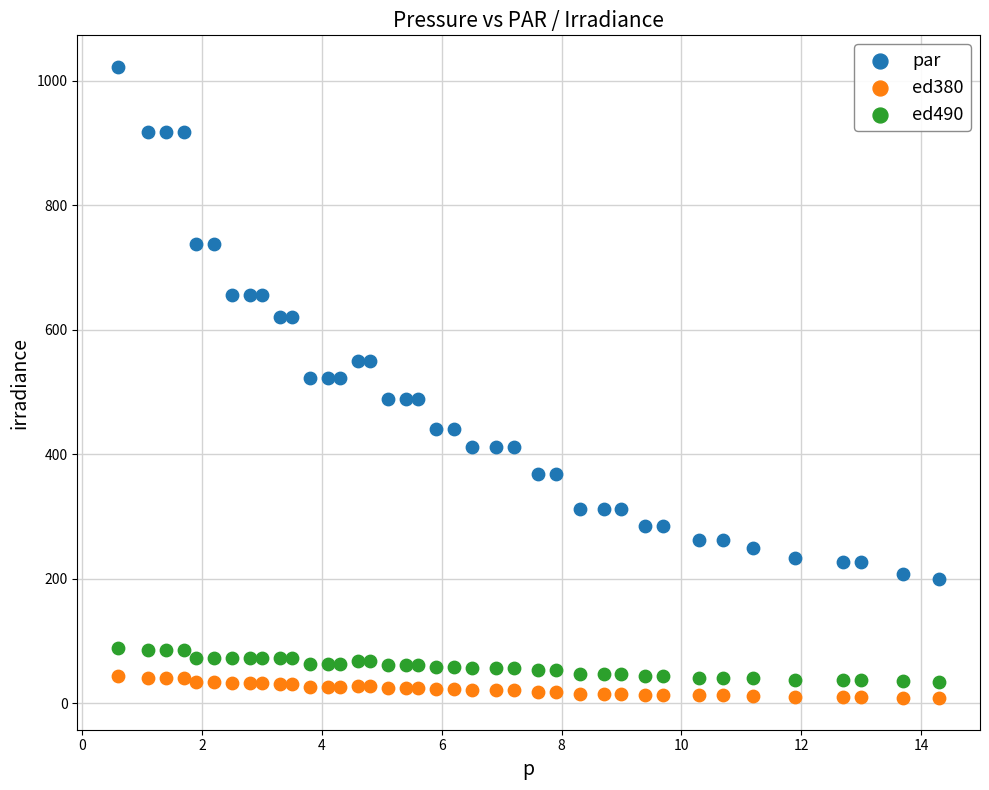

Which series contains the lowest Y value?

ed380